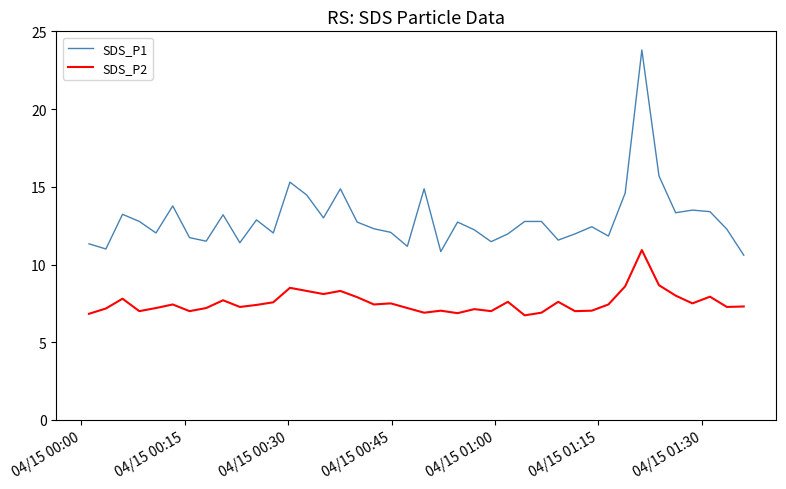

True or false: SDS_P2 and SDS_P1 cross at least once.

False